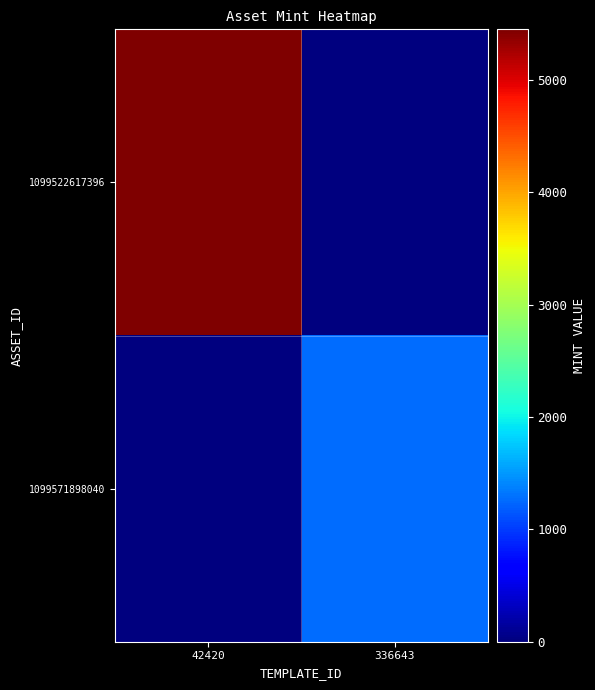

Reading left to right, transcribe all the data shown in this chart.

1099522617396: 42420=5450	336643=0
1099571898040: 42420=0	336643=1268